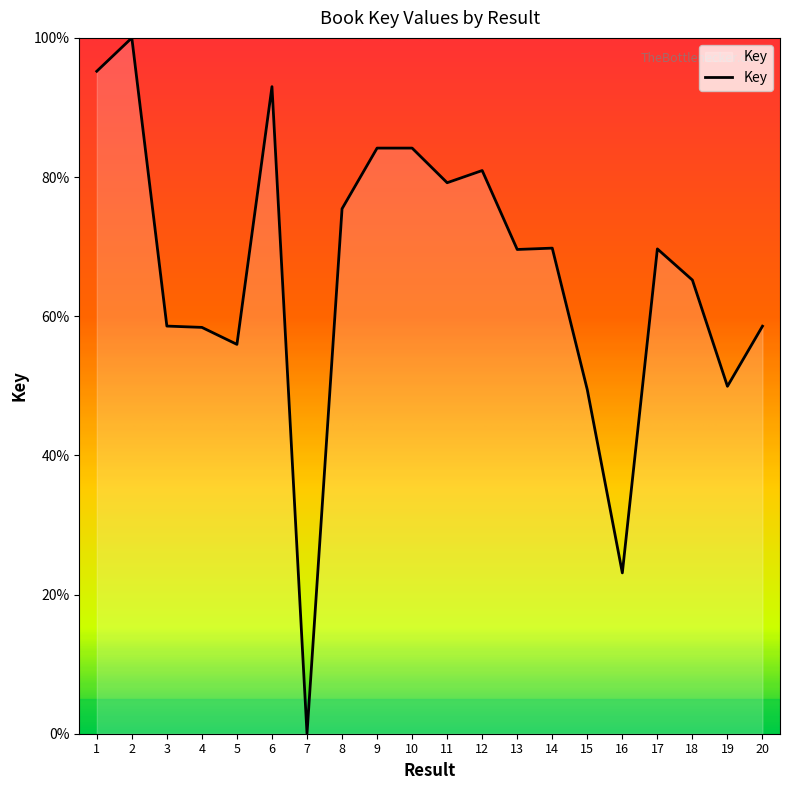

What is the average value?

66.0